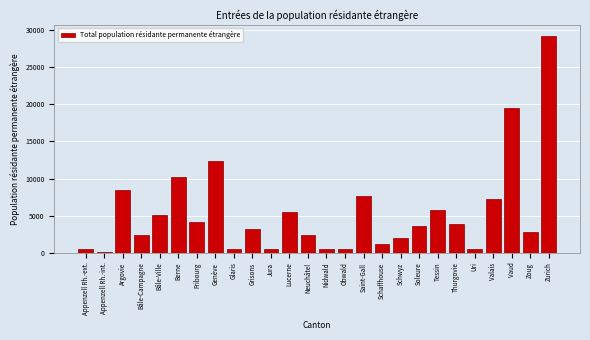

What is the label of the 14th bar from the right?

Neuchâtel